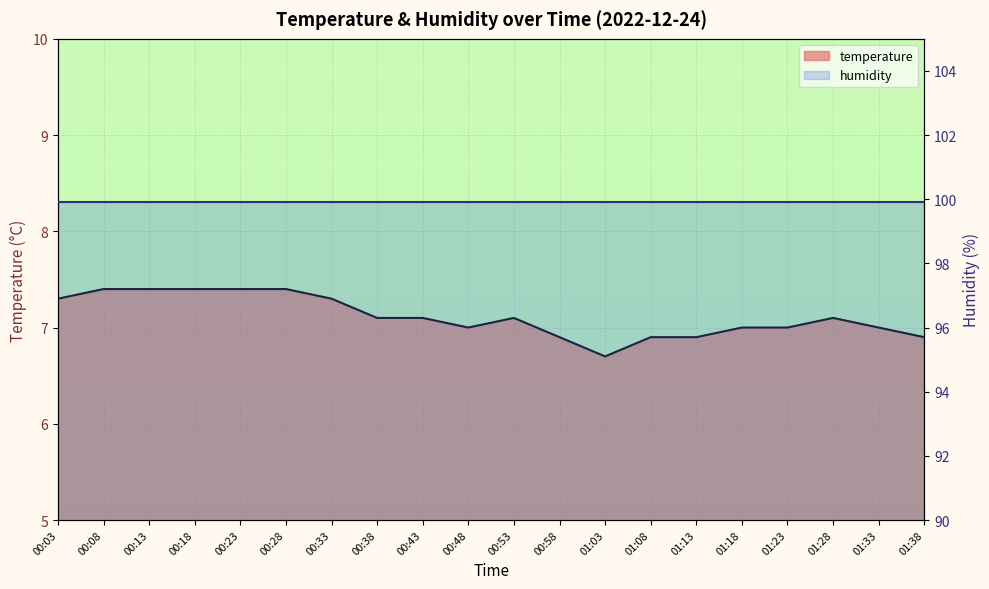

What is the value of the 20th point from the left?

6.9